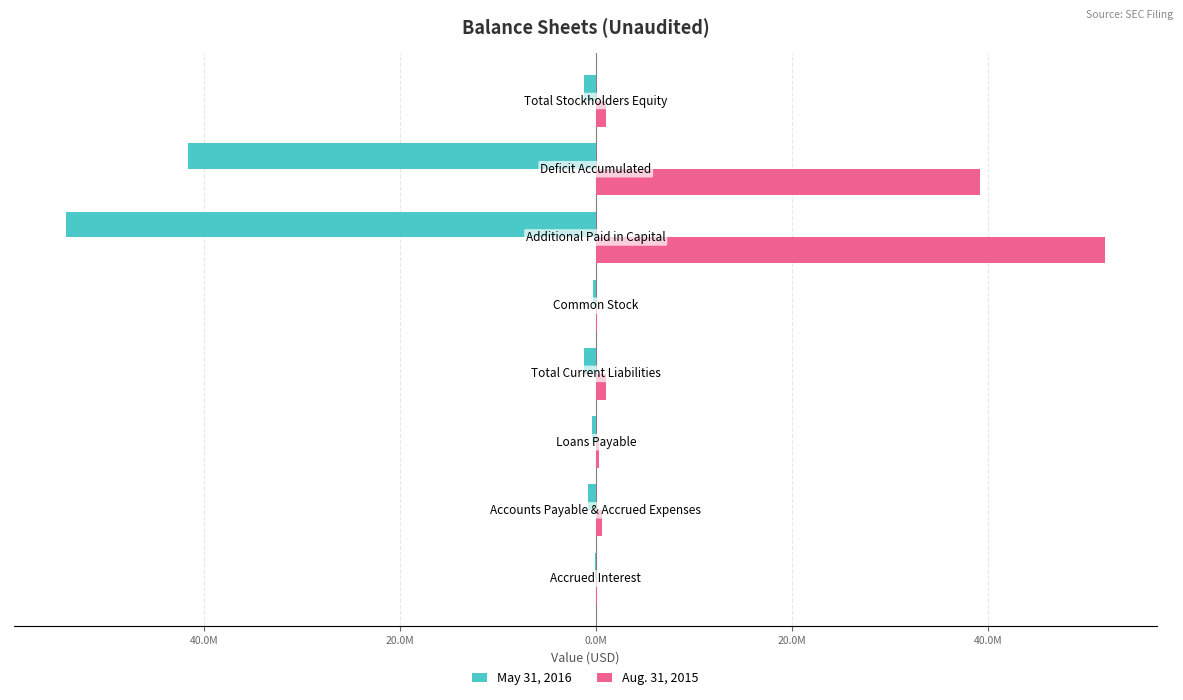

What are all the series names shown in the legend?

May 31, 2016, Aug. 31, 2015